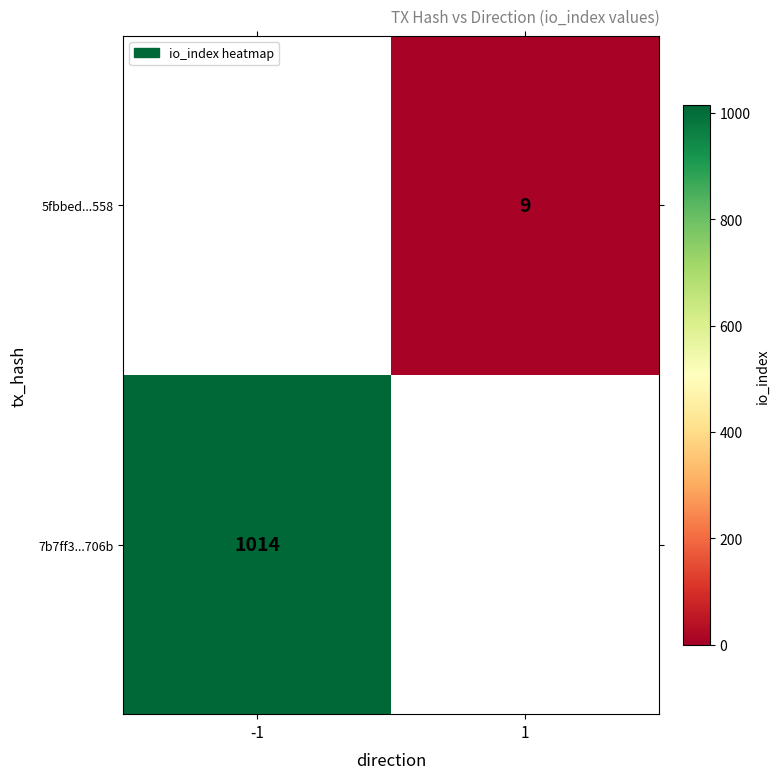

True or false: 7b7ff3...706b has a value of 1798 at -1.

False